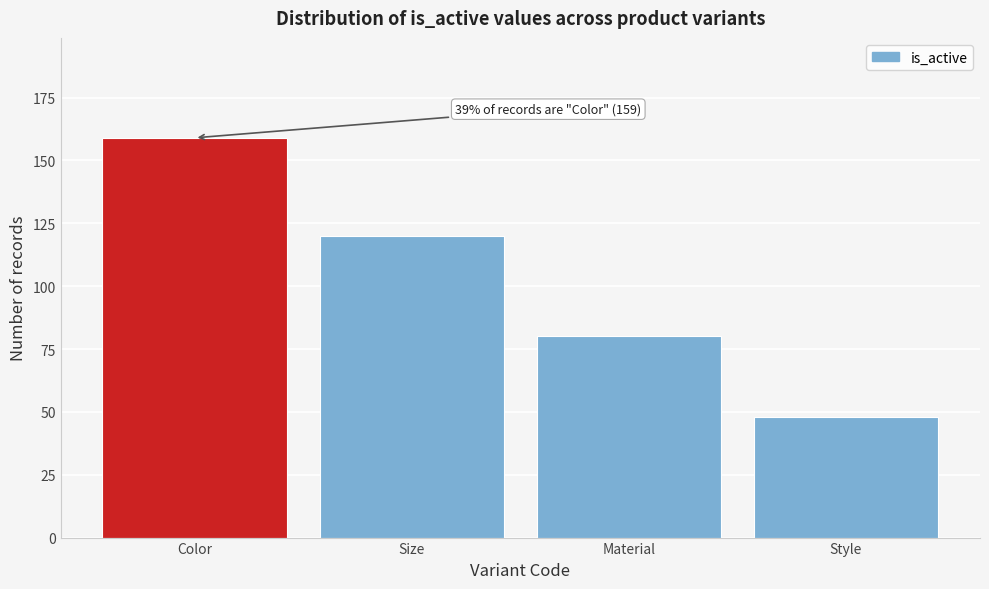

Reading left to right, transcribe all the data shown in this chart.

Color=159	Size=120	Material=80	Style=48